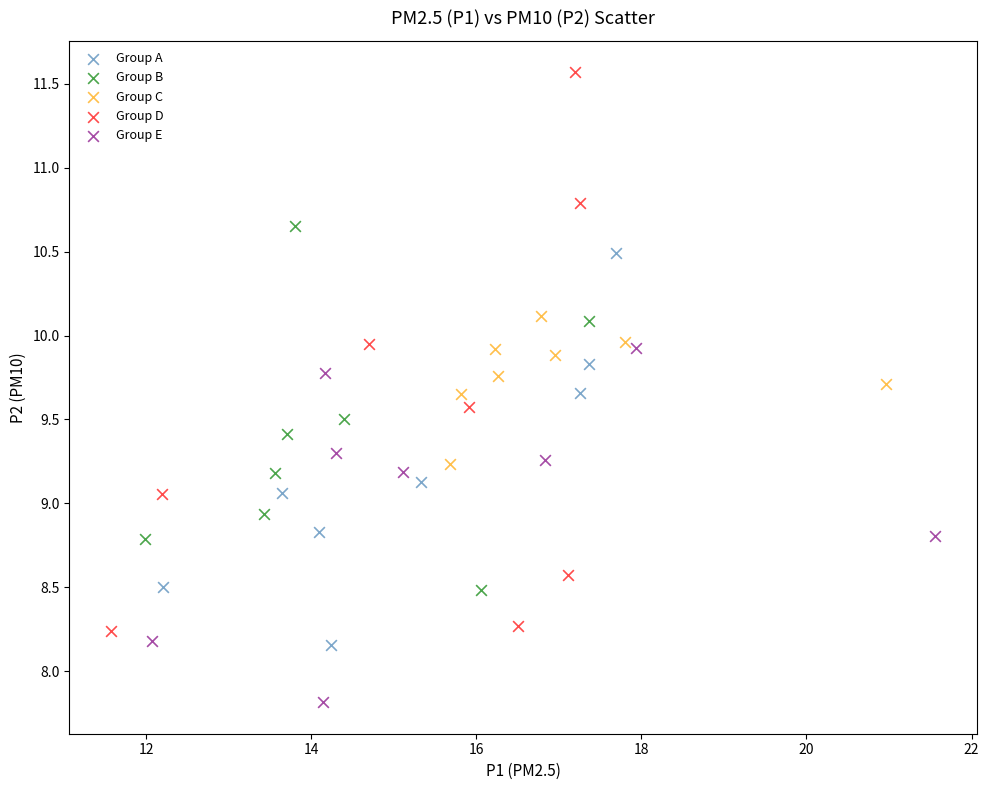

Which series reaches the minimum Y coordinate?

Group E